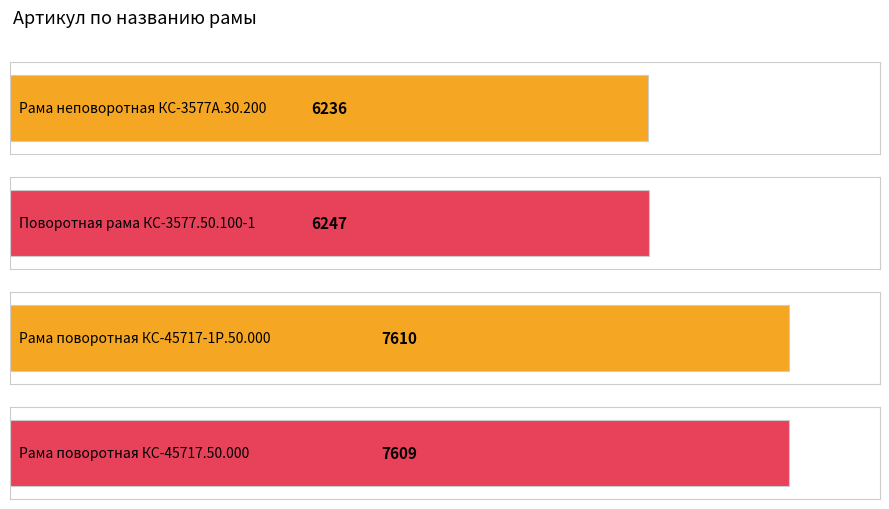

What is the sum of all values?

27702